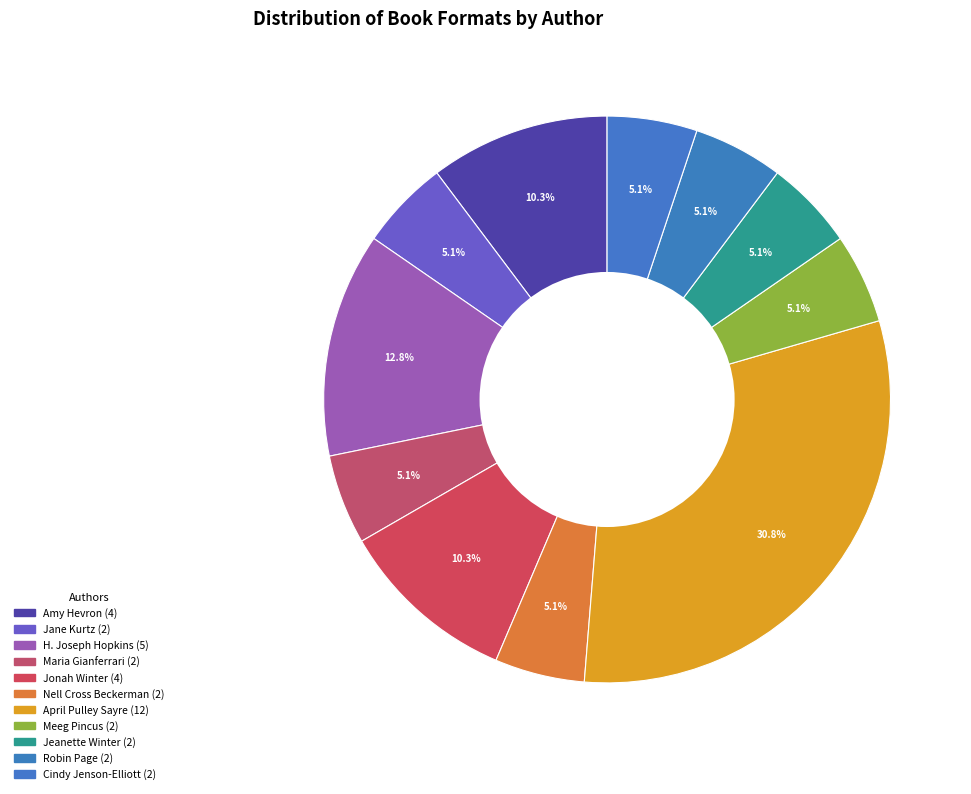

Count the number of slices in the pie.

11